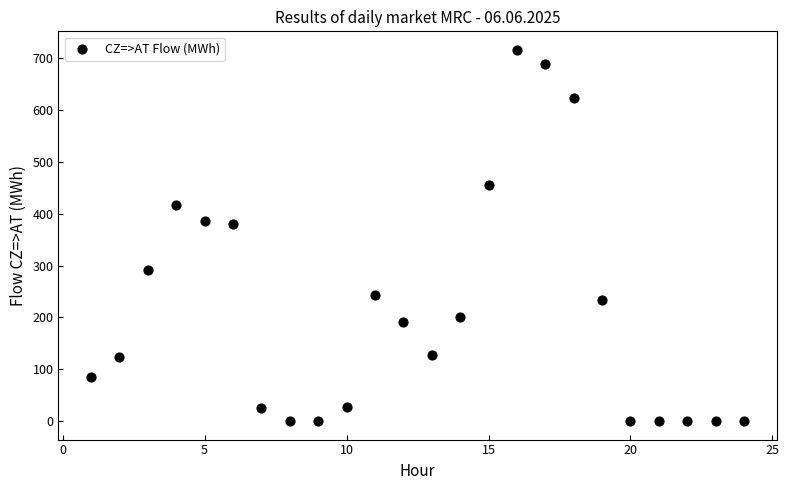

What is the range of Y values (max minus min)?

716.0